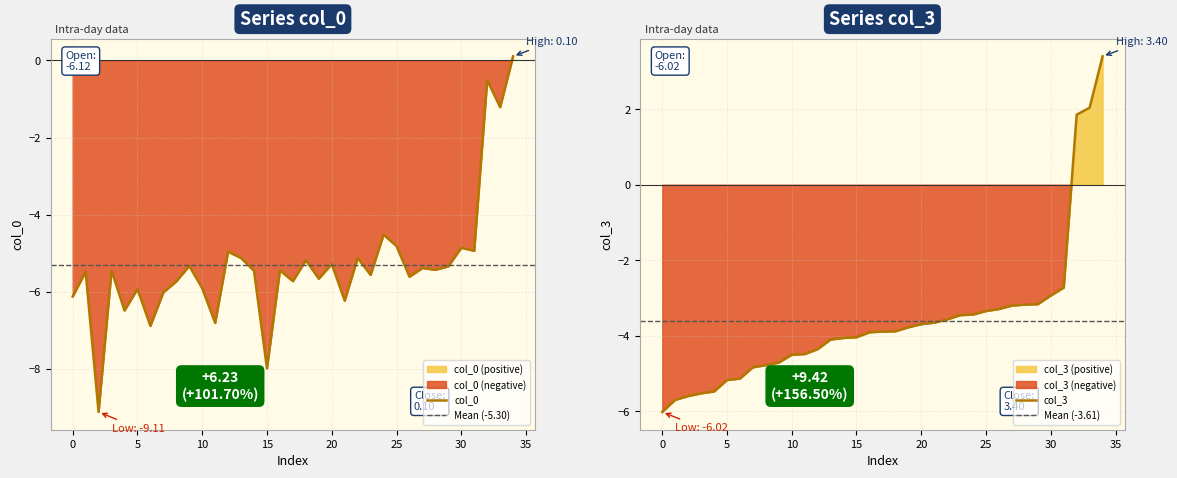

How many times do col_3 and col_0 cross each other?

4